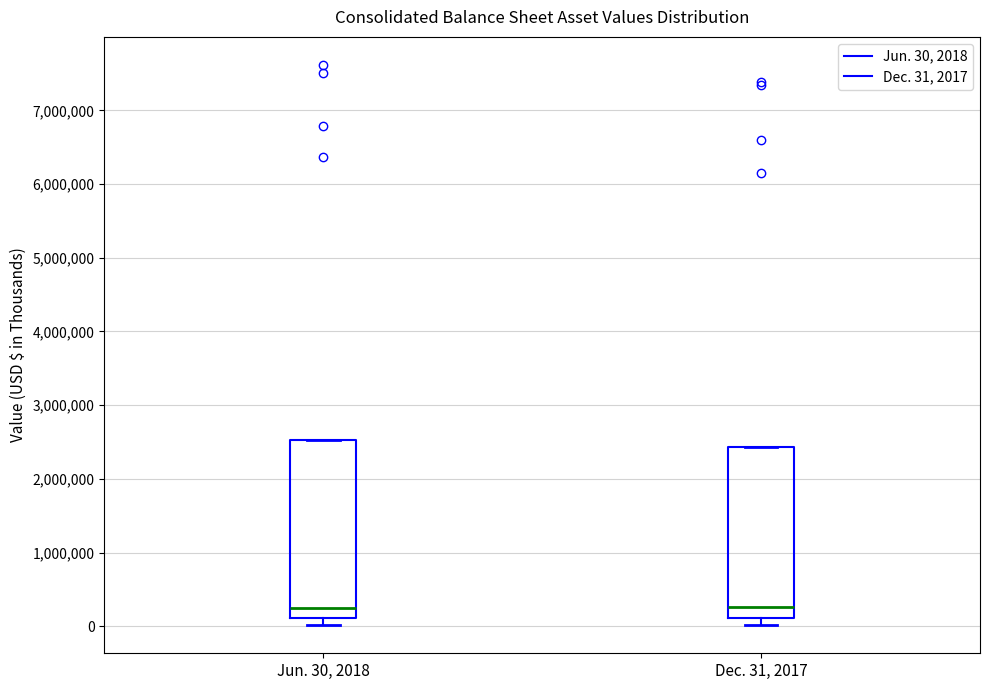

Which box is the tallest, from its lower edge to its upper edge?

Jun. 30, 2018